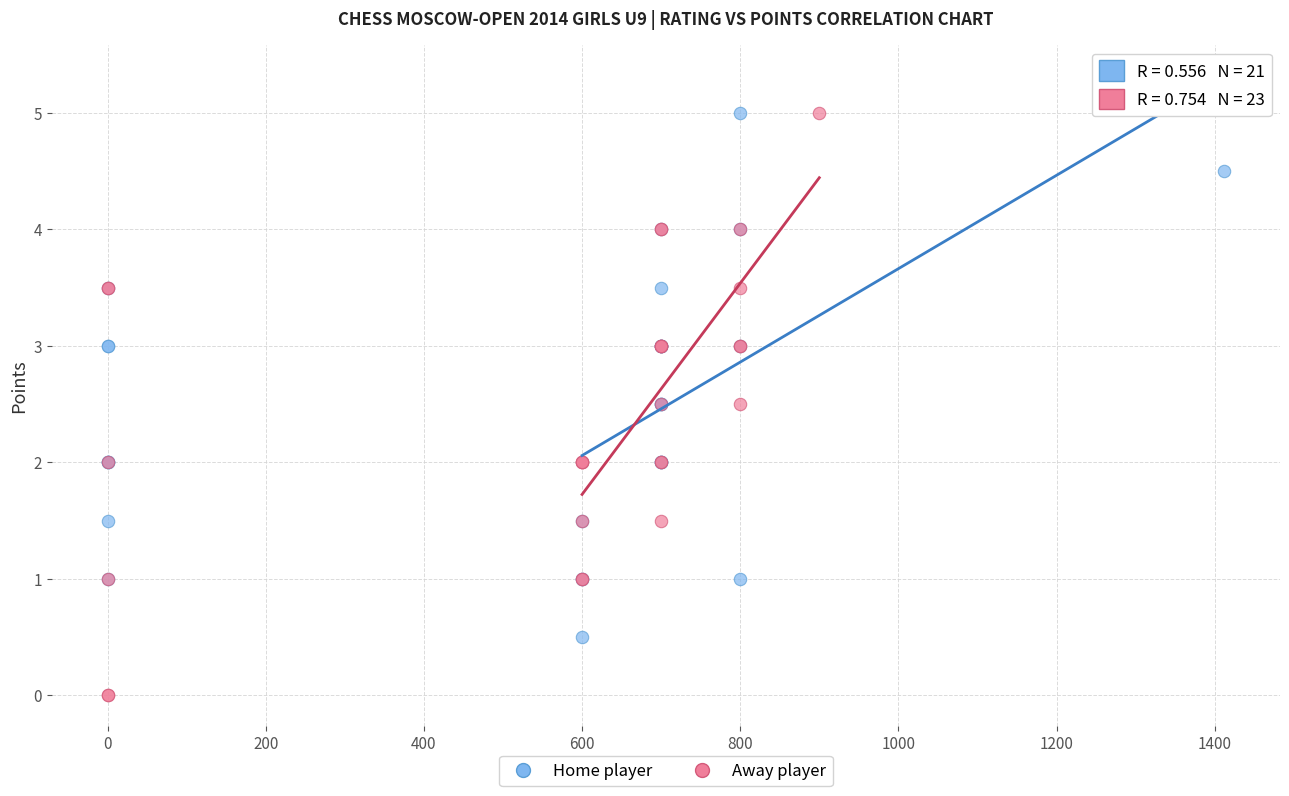

Which series reaches the minimum Y coordinate?

Away player